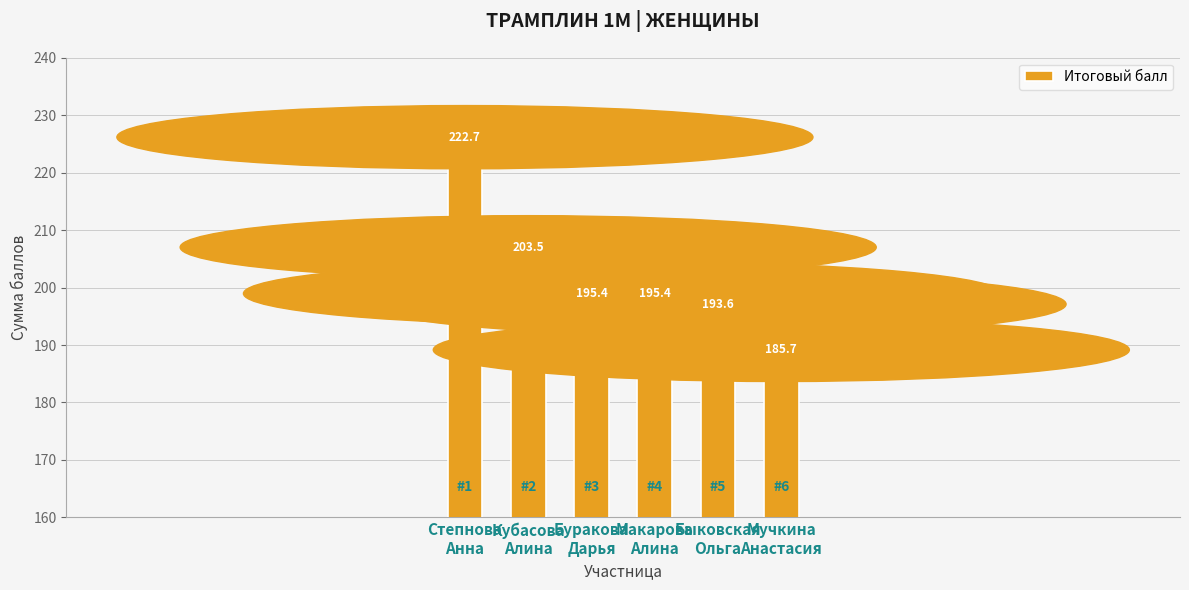

How many bars are there in total?

6